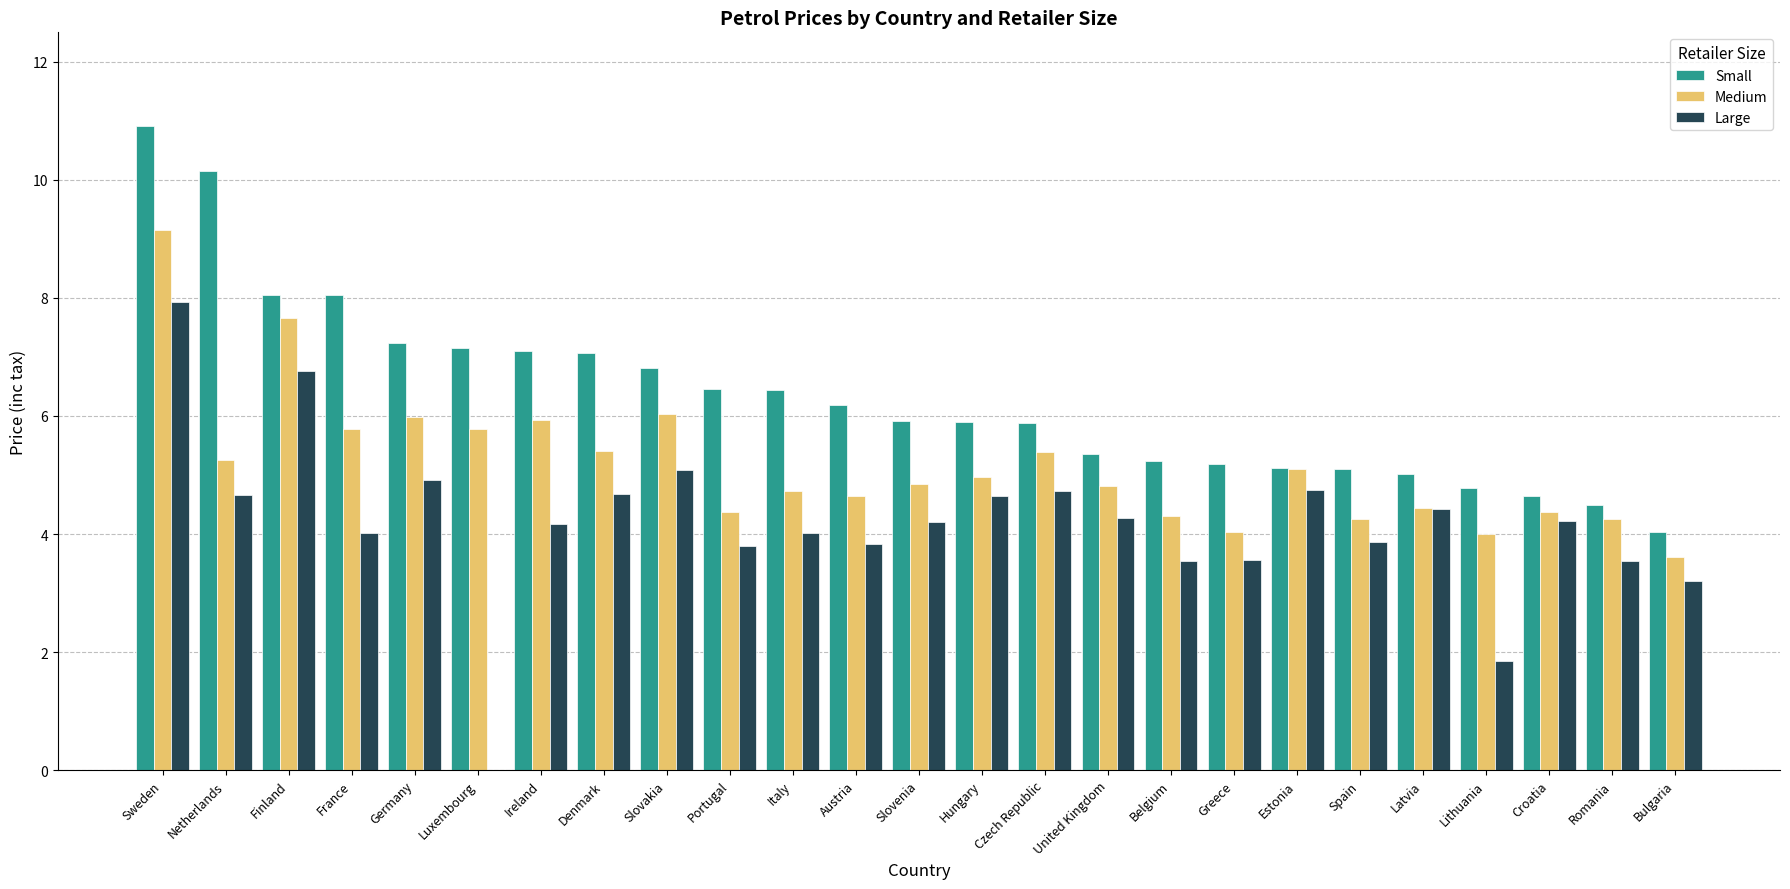

At which label does Small reach its peak?

Sweden